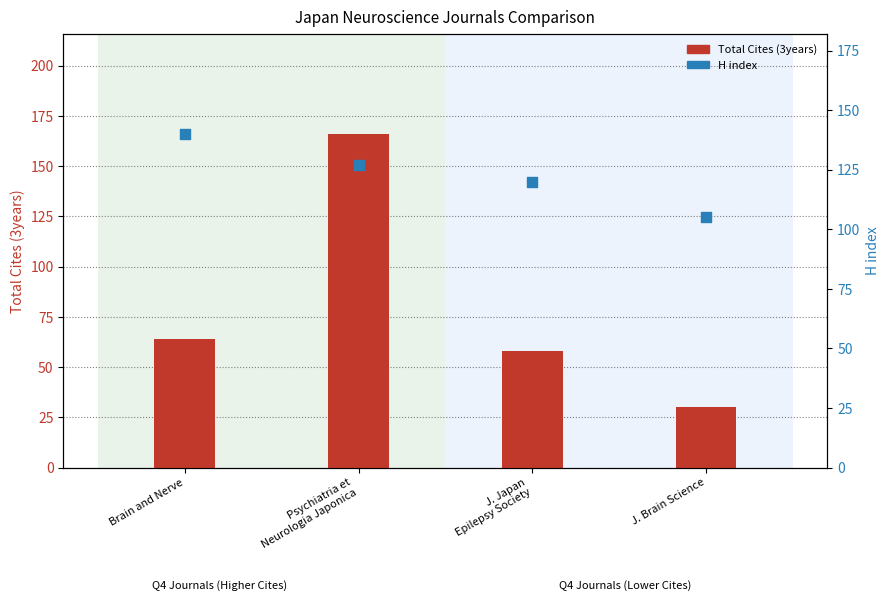

At how many categories does at least one series exceed 60?

4